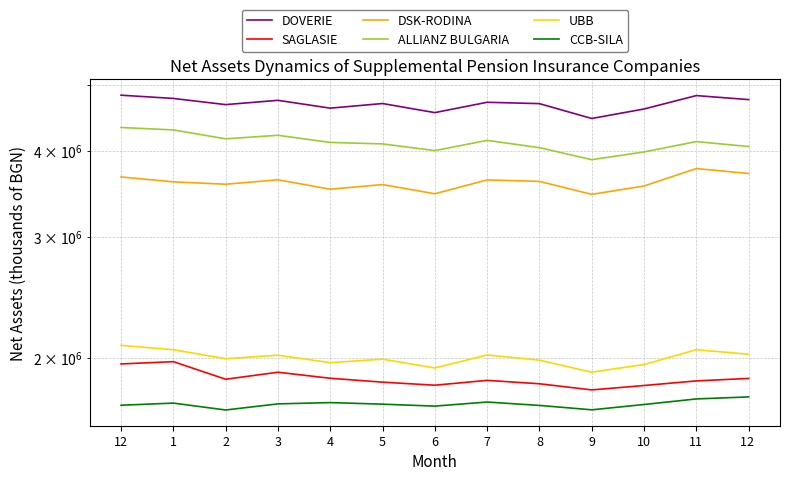

Reading left to right, list all the values displayed in this chart.

DOVERIE: 12=4825655	1=4773292	2=4675824	3=4743373	4=4620703	5=4692747	6=4551957	7=4712434	8=4690912	9=4463374	10=4607556	11=4819182	12 =4754894
SAGLASIE: 12=1961703	1=1976960	2=1863762	3=1908035	4=1869922	5=1845706	6=1826893	7=1856774	8=1835771	9=1798491	10=1825023	11=1853512	12 =1868870
DSK-RODINA: 12=3669673	1=3610227	2=3581378	3=3635113	4=3522062	5=3577349	6=3468583	7=3633219	8=3615765	9=3461838	10=3560090	11=3774350	12 =3712330
ALLIANZ BULGARIA: 12=4330734	1=4295799	2=4169504	3=4219068	4=4119361	5=4099255	6=4008406	7=4147915	8=4048004	9=3888287	10=3990339	11=4131343	12 =4063219
UBB: 12=2087598	1=2057393	2=1996374	3=2020063	4=1970149	5=1993493	6=1935487	7=2021568	8=1986729	9=1908454	10=1957961	11=2057338	12 =2026632
CCB-SILA: 12=1708311	1=1720666	2=1681431	3=1716183	4=1723547	5=1714433	6=1703370	7=1726808	8=1707359	9=1682345	10=1712593	11=1744845	12 =1756664